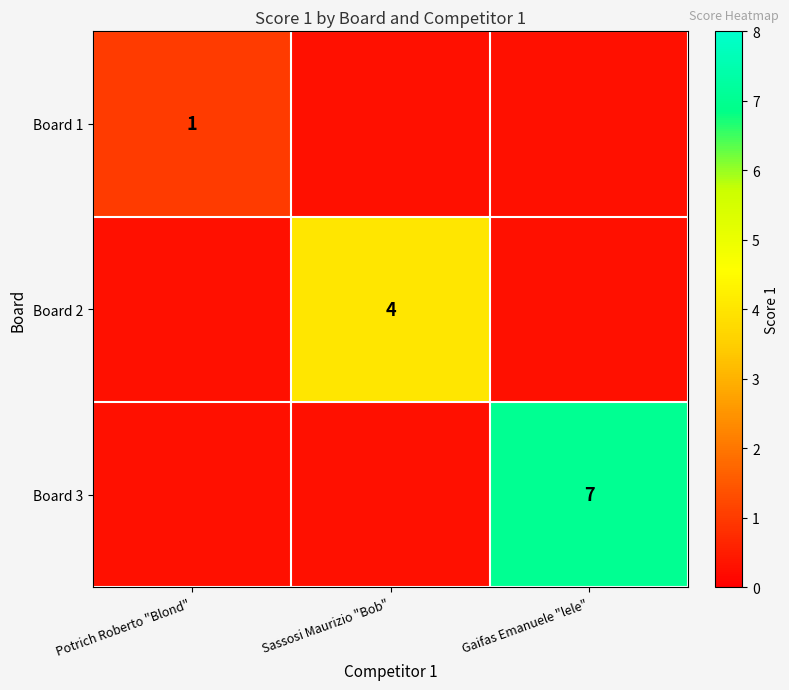

What is the total value across all series at Gaifas Emanuele "lele"?

7.6